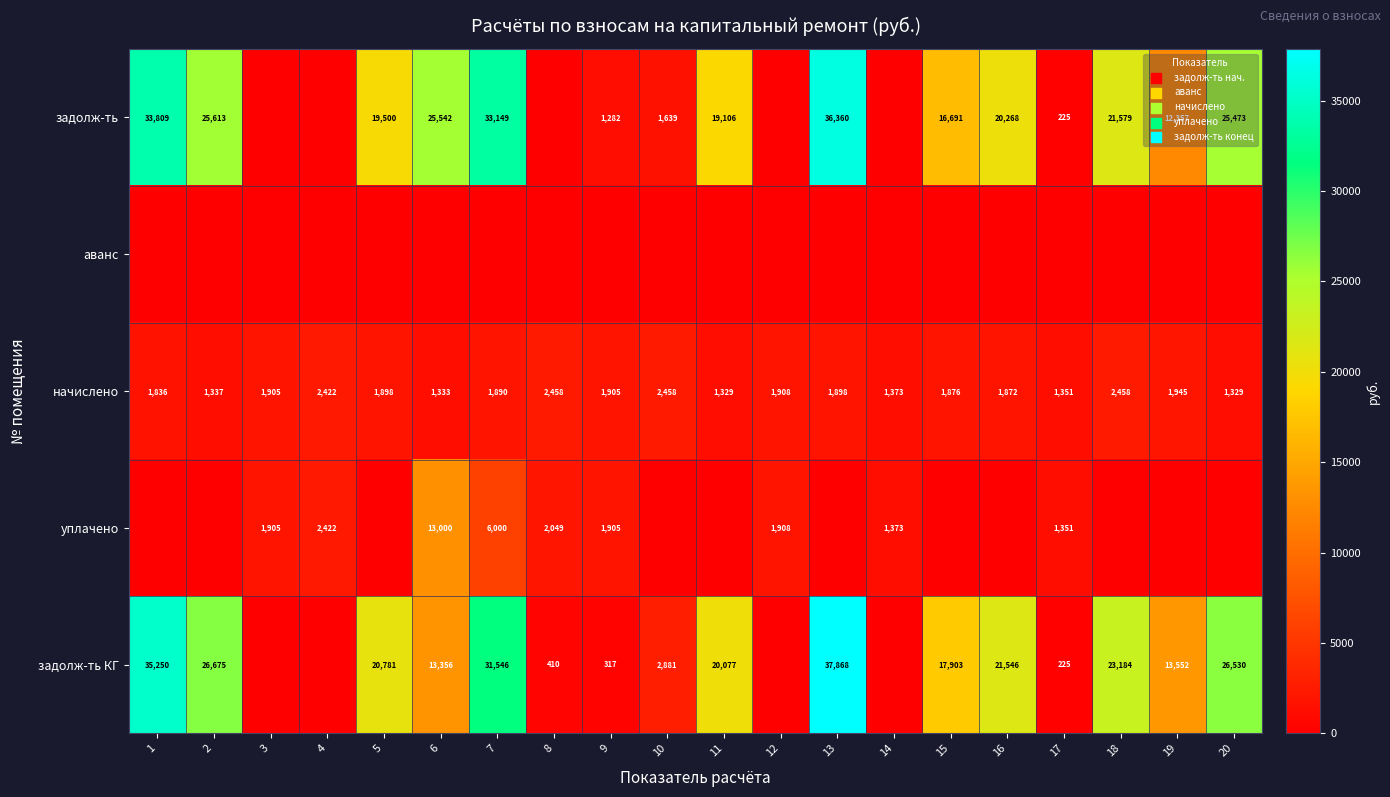

Is it true that начислено equals 1898 at 5?

True